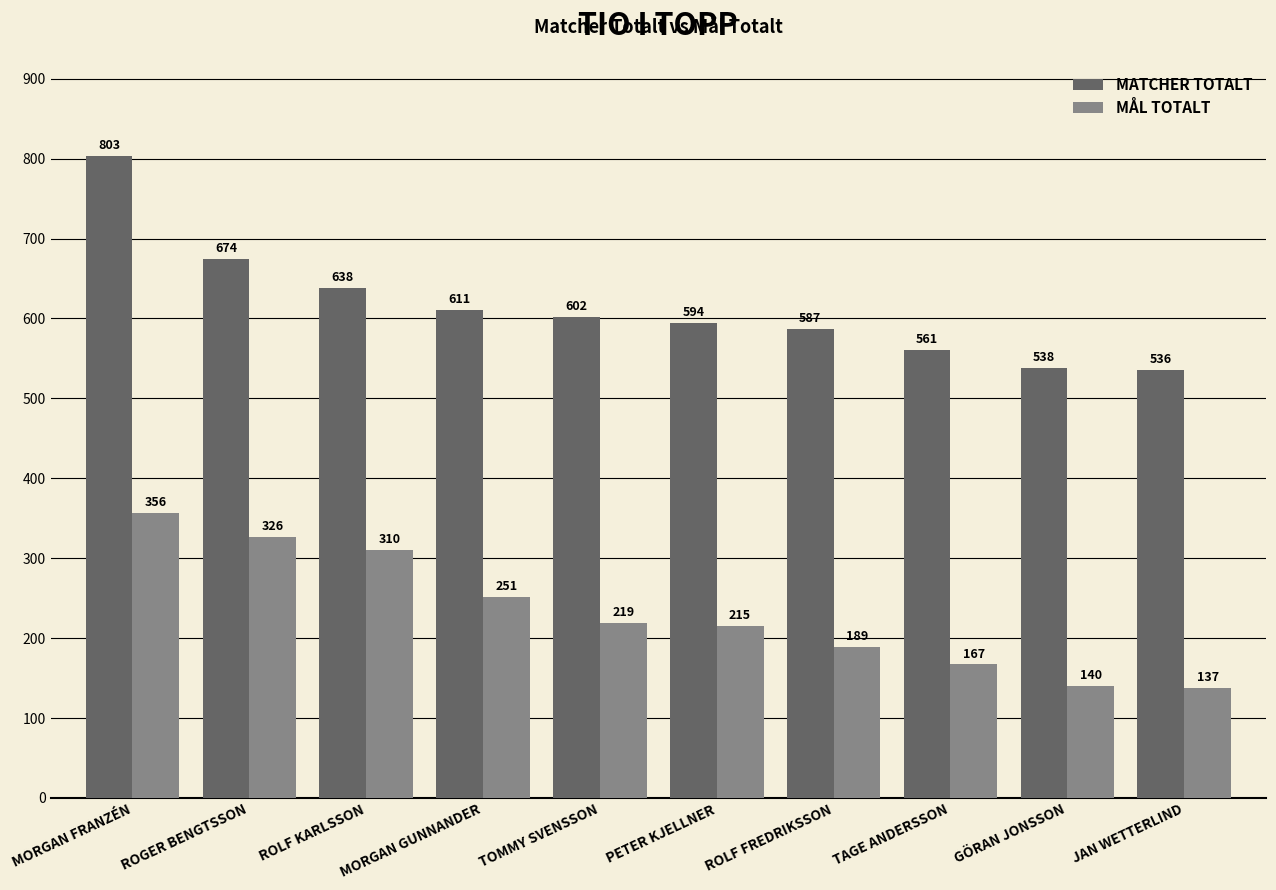

The value of MÅL TOTALT at GÖRAN JONSSON is 74. True or false?

False